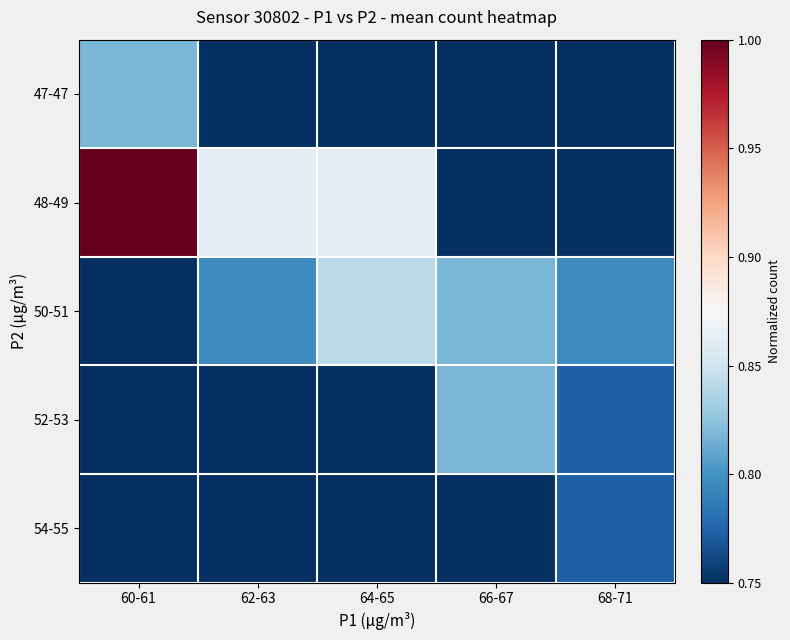

Which series changed the most between 60-61 and 66-67?

48-49